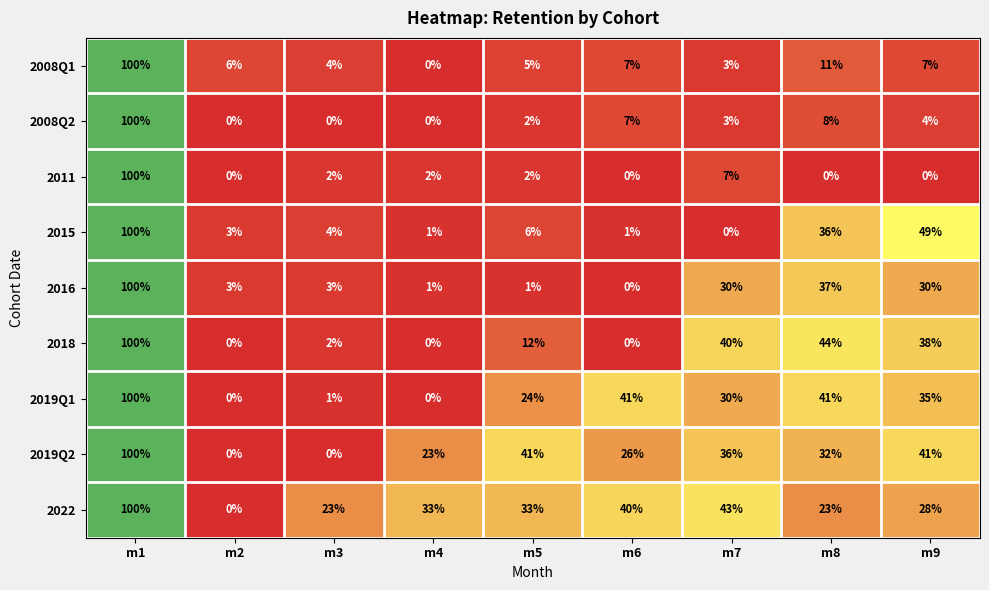

What is the spread (max minus min) of values at m3?

23